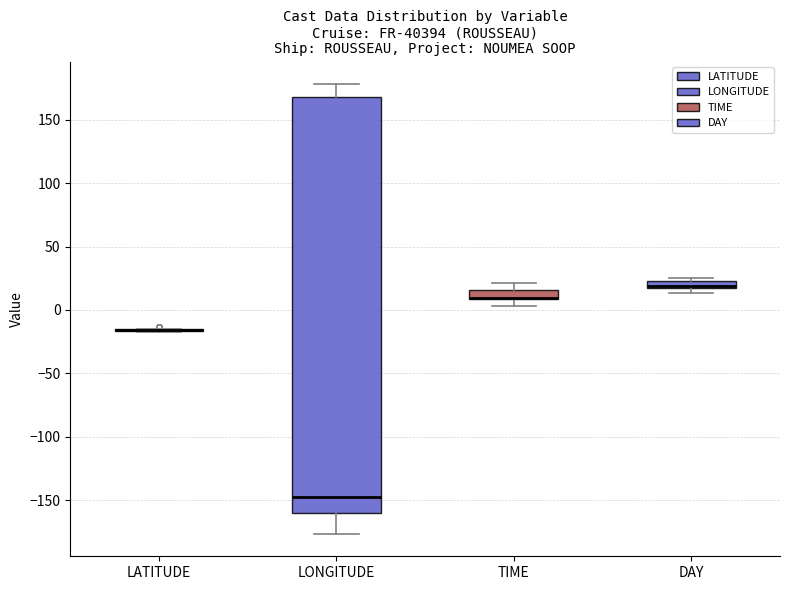

Where is the upper edge of the box for DAY on the y-axis? The values are not printed on the chart, so give them approximately, as read against the axis.

25